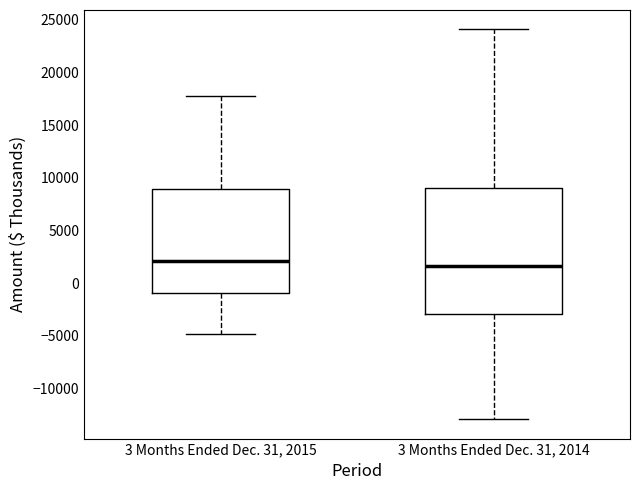

Comparing the boxes themselves (not the whiskers), which one is the tallest?

3 Months Ended Dec. 31, 2014